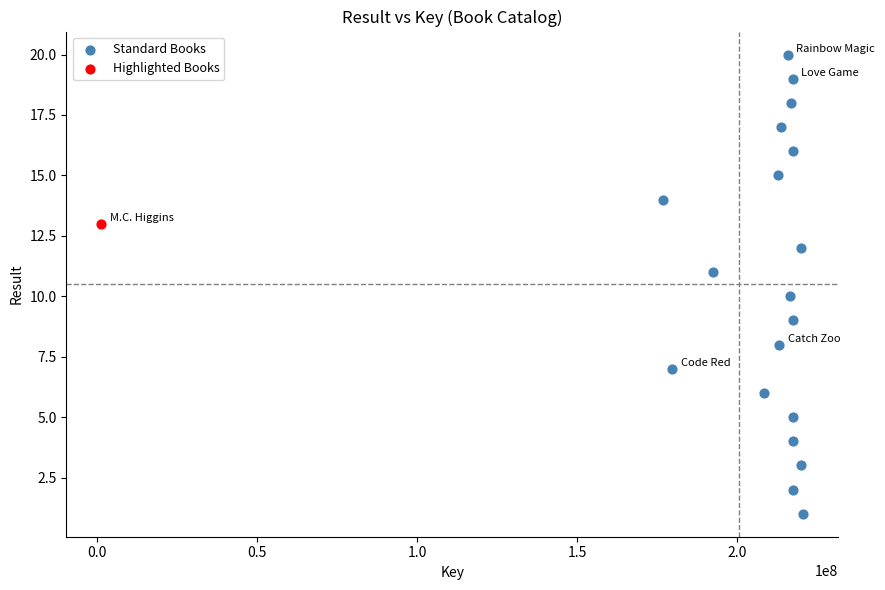

What are all the series names shown in the legend?

Standard Books, Highlighted Books